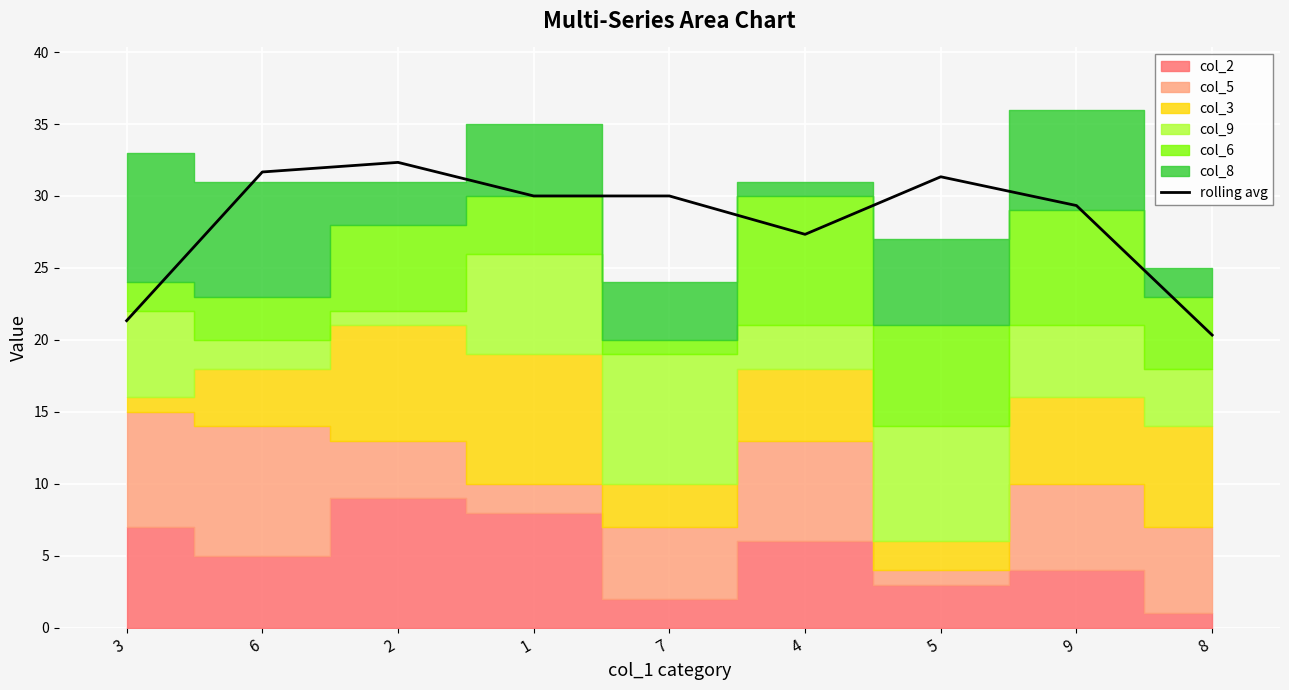

Reading left to right, list all the values displayed in this chart.

3=21.3	6=31.7	2=32.3	1=30.0	7=30.0	4=27.3	5=31.3	9=29.3	8=20.3